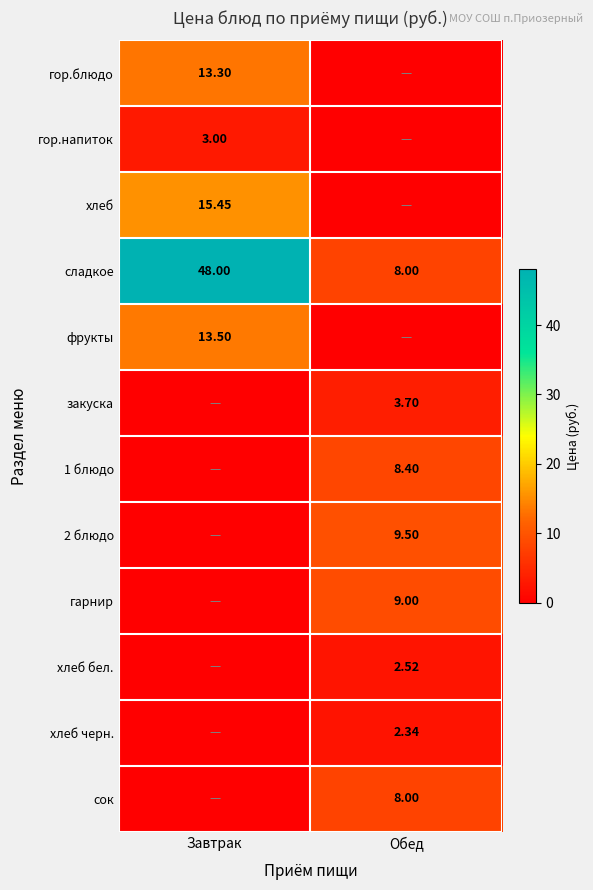

Is the value of 1 блюдо at Обед greater than the value of сок at Обед?

Yes